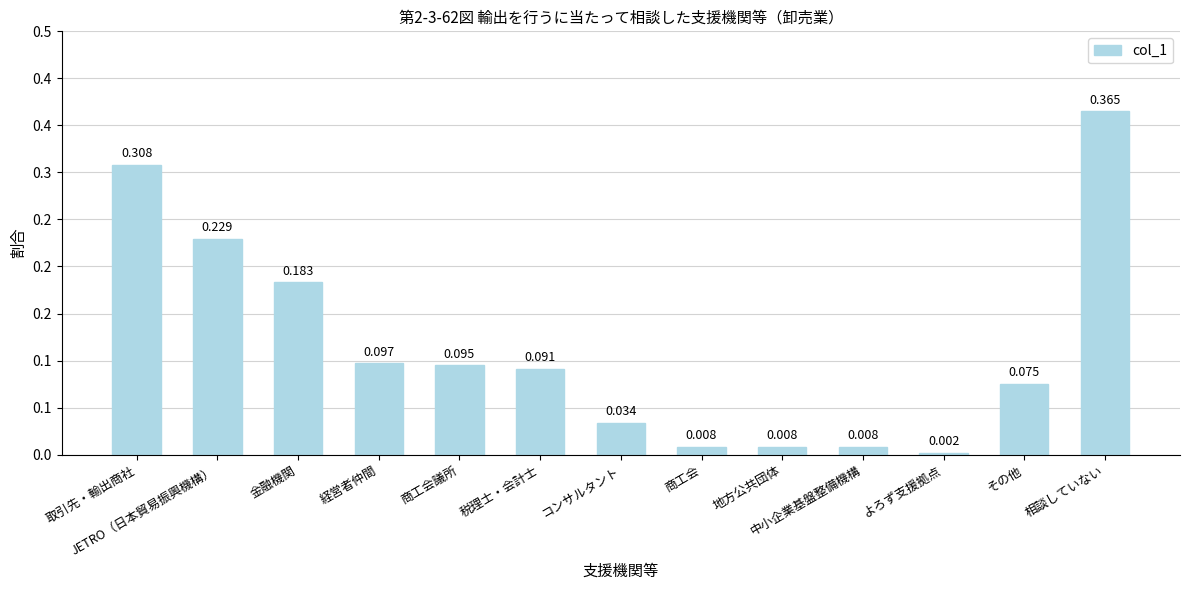

At which category does the chart reach its minimum across all series?

よろず支援拠点